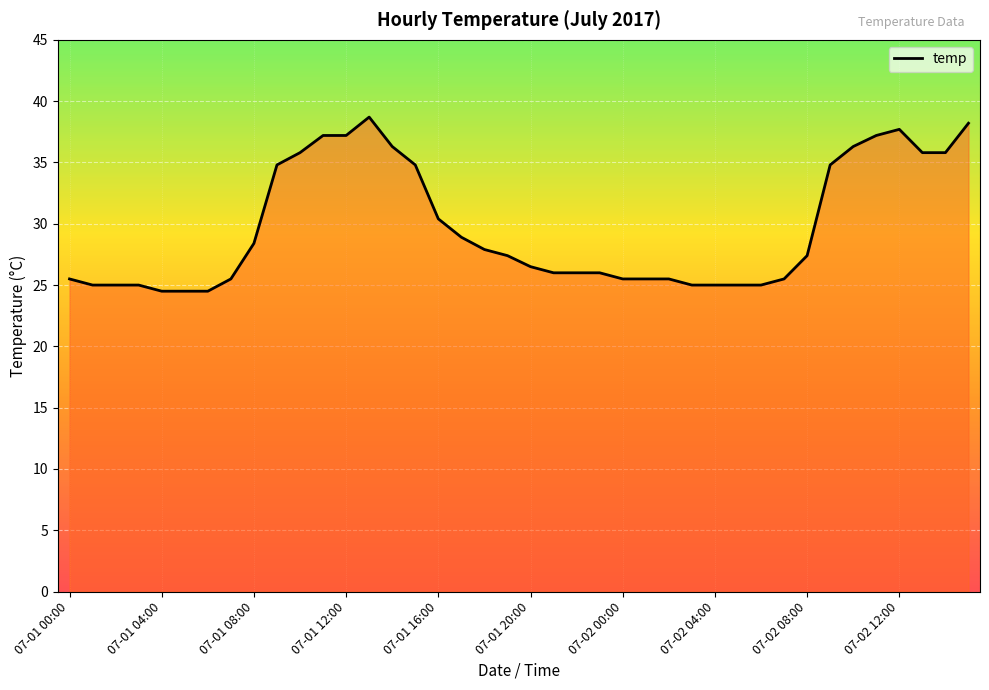

What is the minimum value shown in the chart?

24.5